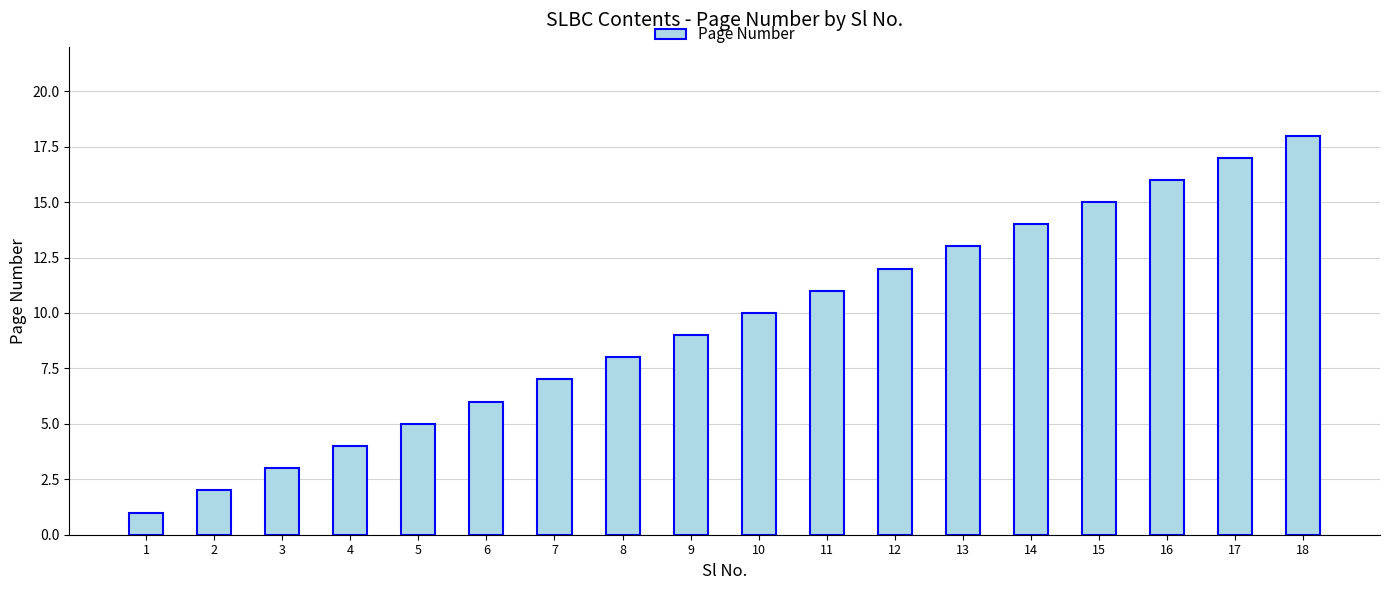

What is the change in value from 3 to 4?

+1